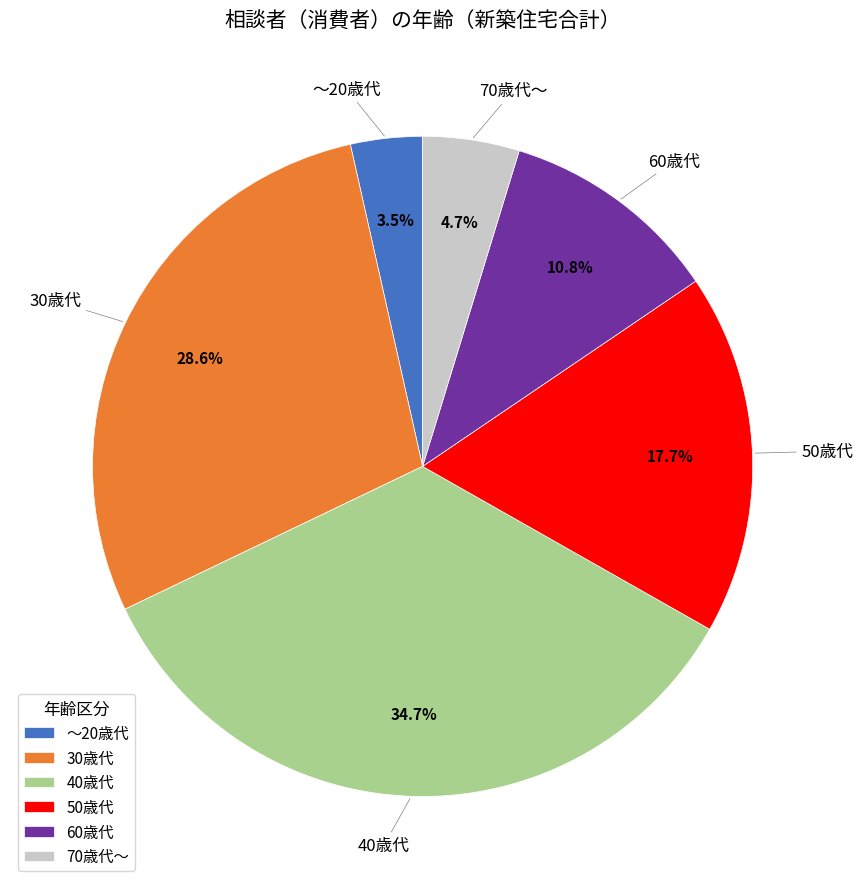

Approximately how many times larger is the value at ～20歳代 compared to 30歳代?

0.1